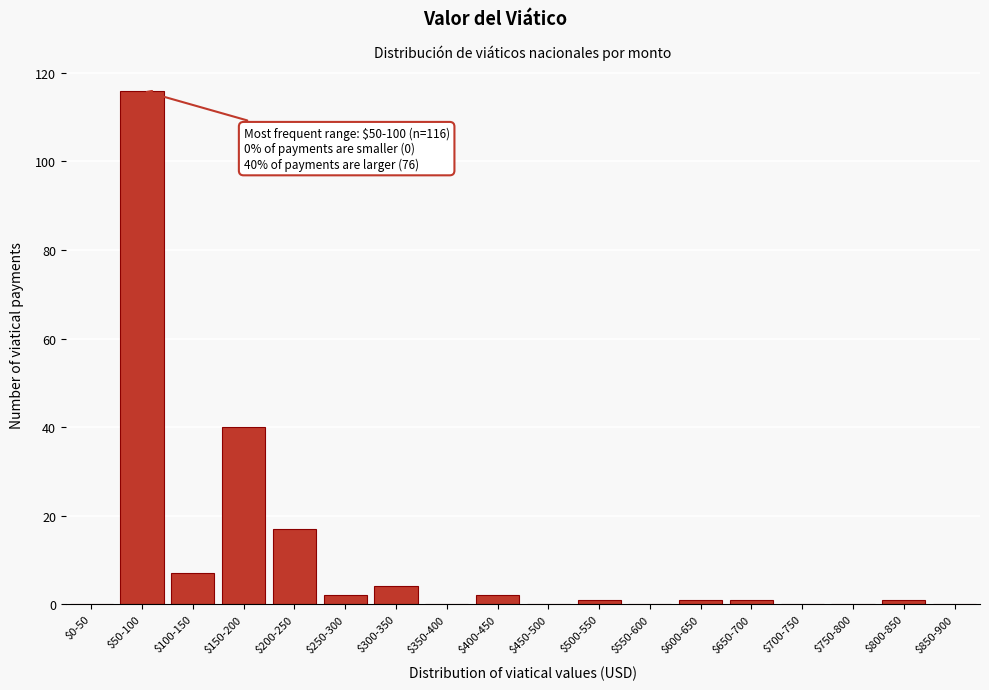

True or false: the data shows 40 at $150-200.

True